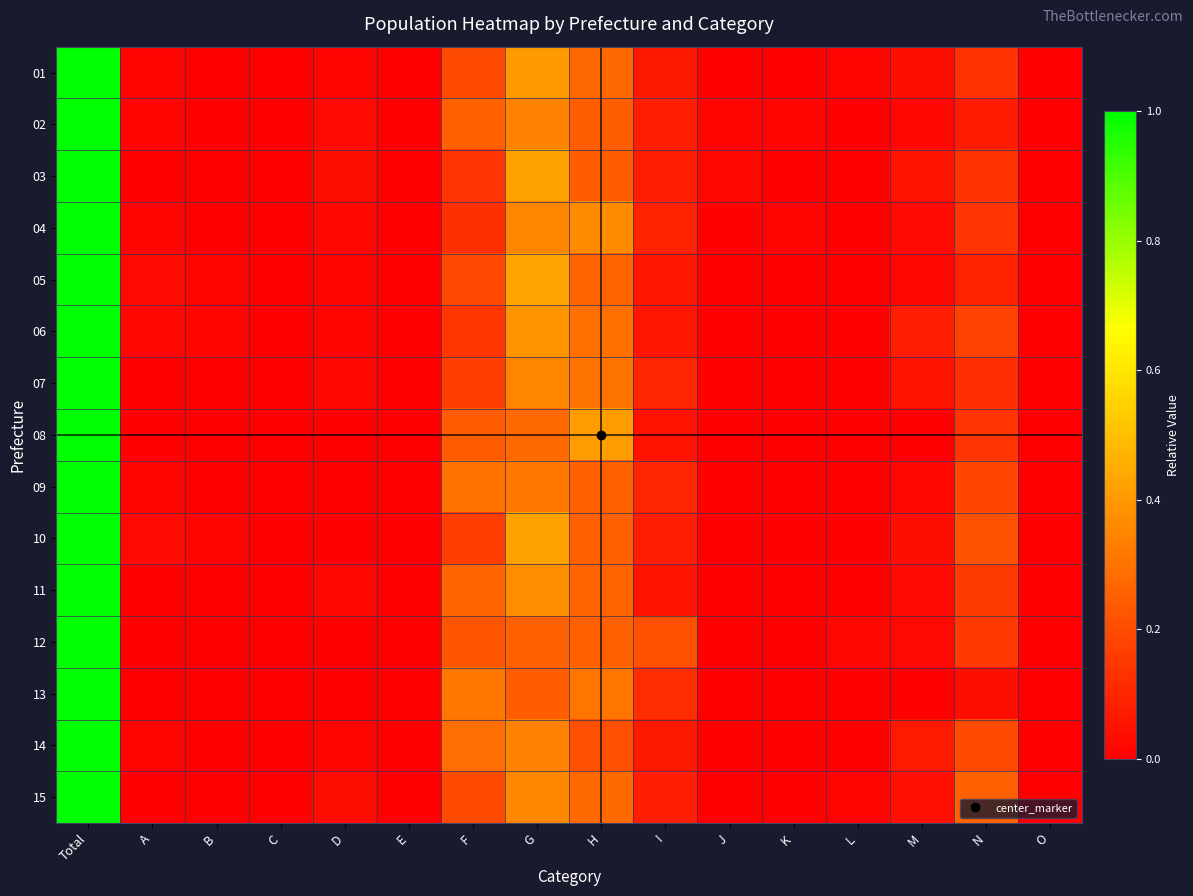

Reading left to right, list all the values displayed in this chart.

01: Total=1.0	A=0.0	B=0.0	C=0.0	D=0.0	E=0.0	F=0.2	G=0.4	H=0.3	I=0.1	J=0.0	K=0.0	L=0.0	M=0.0	N=0.1	O=0.0
02: Total=1.0	A=0.0	B=0.0	C=0.0	D=0.0	E=0.0	F=0.3	G=0.3	H=0.2	I=0.1	J=0.0	K=0.0	L=0.0	M=0.0	N=0.1	O=0.0
03: Total=1.0	A=0.0	B=0.0	C=0.0	D=0.0	E=0.0	F=0.1	G=0.4	H=0.2	I=0.1	J=0.0	K=0.0	L=0.0	M=0.1	N=0.1	O=0.0
04: Total=1.0	A=0.0	B=0.0	C=0.0	D=0.0	E=0.0	F=0.1	G=0.4	H=0.4	I=0.1	J=0.0	K=0.0	L=0.0	M=0.0	N=0.1	O=0.0
05: Total=1.0	A=0.0	B=0.0	C=0.0	D=0.0	E=0.0	F=0.2	G=0.4	H=0.3	I=0.1	J=0.0	K=0.0	L=0.0	M=0.0	N=0.1	O=0.0
06: Total=1.0	A=0.0	B=0.0	C=0.0	D=0.0	E=0.0	F=0.1	G=0.4	H=0.3	I=0.1	J=0.0	K=0.0	L=0.0	M=0.1	N=0.2	O=0.0
07: Total=1.0	A=0.0	B=0.0	C=0.0	D=0.0	E=0.0	F=0.2	G=0.3	H=0.3	I=0.1	J=0.0	K=0.0	L=0.0	M=0.0	N=0.1	O=0.0
08: Total=1.0	A=0.0	B=0.0	C=0.0	D=0.0	E=0.0	F=0.2	G=0.3	H=0.4	I=0.1	J=0.0	K=0.0	L=0.0	M=0.0	N=0.1	O=0.0
09: Total=1.0	A=0.0	B=0.0	C=0.0	D=0.0	E=0.0	F=0.3	G=0.3	H=0.3	I=0.1	J=0.0	K=0.0	L=0.0	M=0.0	N=0.2	O=0.0
10: Total=1.0	A=0.0	B=0.0	C=0.0	D=0.0	E=0.0	F=0.2	G=0.4	H=0.3	I=0.1	J=0.0	K=0.0	L=0.0	M=0.0	N=0.2	O=0.0
11: Total=1.0	A=0.0	B=0.0	C=0.0	D=0.0	E=0.0	F=0.3	G=0.4	H=0.3	I=0.1	J=0.0	K=0.0	L=0.0	M=0.0	N=0.2	O=0.0
12: Total=1.0	A=0.0	B=0.0	C=0.0	D=0.0	E=0.0	F=0.2	G=0.3	H=0.3	I=0.2	J=0.0	K=0.0	L=0.0	M=0.0	N=0.1	O=0.0
13: Total=1.0	A=0.0	B=0.0	C=0.0	D=0.0	E=0.0	F=0.3	G=0.2	H=0.3	I=0.1	J=0.0	K=0.0	L=0.0	M=0.0	N=0.0	O=0.0
14: Total=1.0	A=0.0	B=0.0	C=0.0	D=0.0	E=0.0	F=0.3	G=0.3	H=0.2	I=0.1	J=0.0	K=0.0	L=0.0	M=0.1	N=0.2	O=0.0
15: Total=1.0	A=0.0	B=0.0	C=0.0	D=0.0	E=0.0	F=0.2	G=0.4	H=0.3	I=0.1	J=0.0	K=0.0	L=0.0	M=0.0	N=0.3	O=0.0